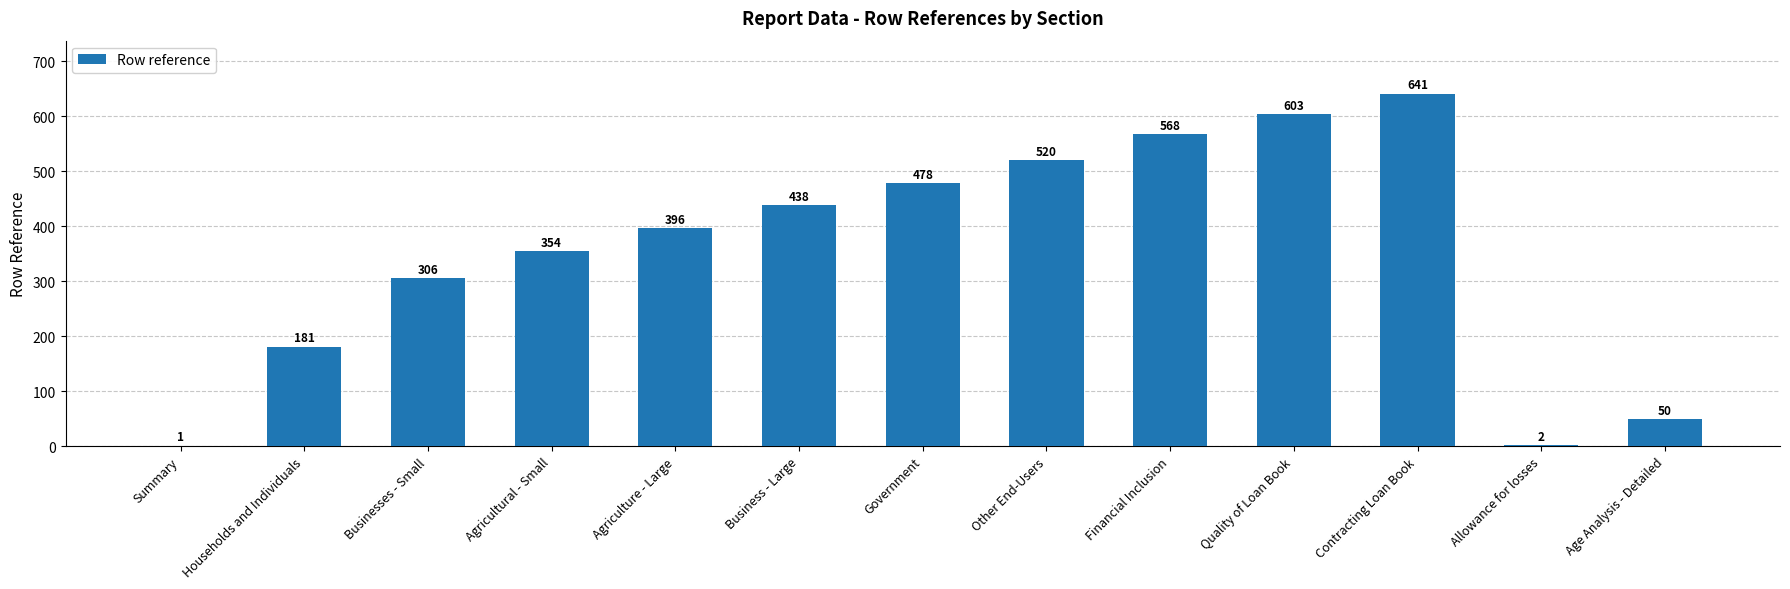

What is the change in value from Summary to Businesses - Small?

+305